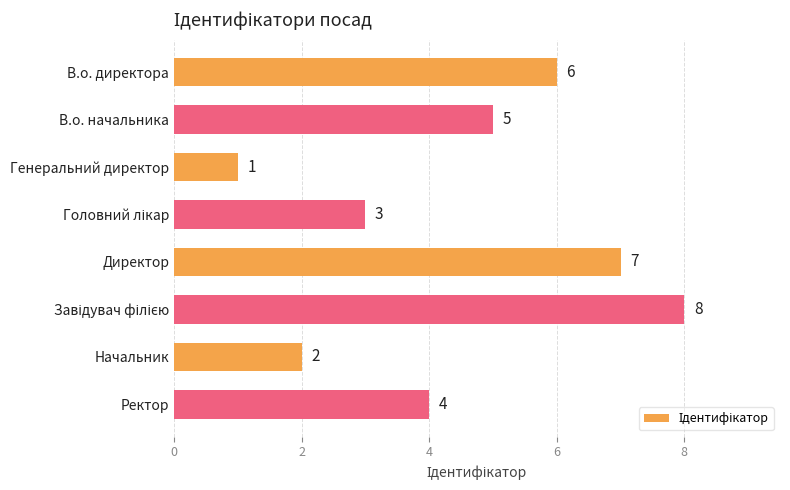

The value at Генеральний директор is 0. True or false?

False